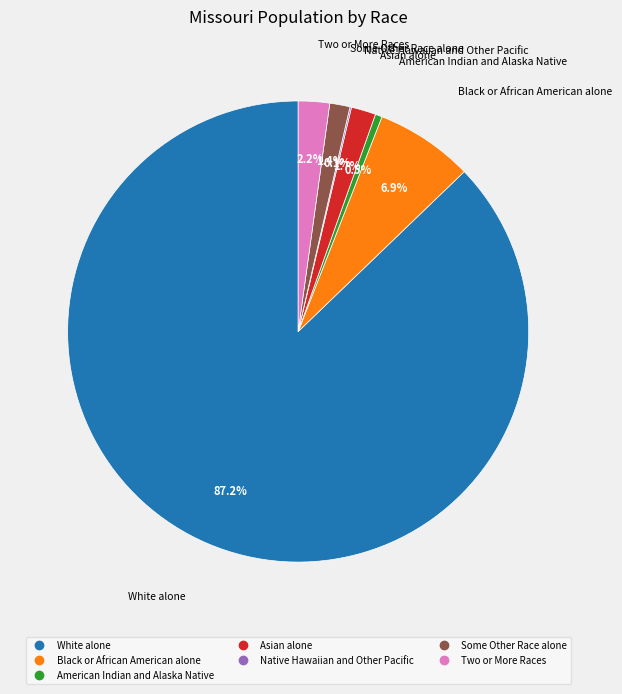

Does any single category account for the majority?

Yes